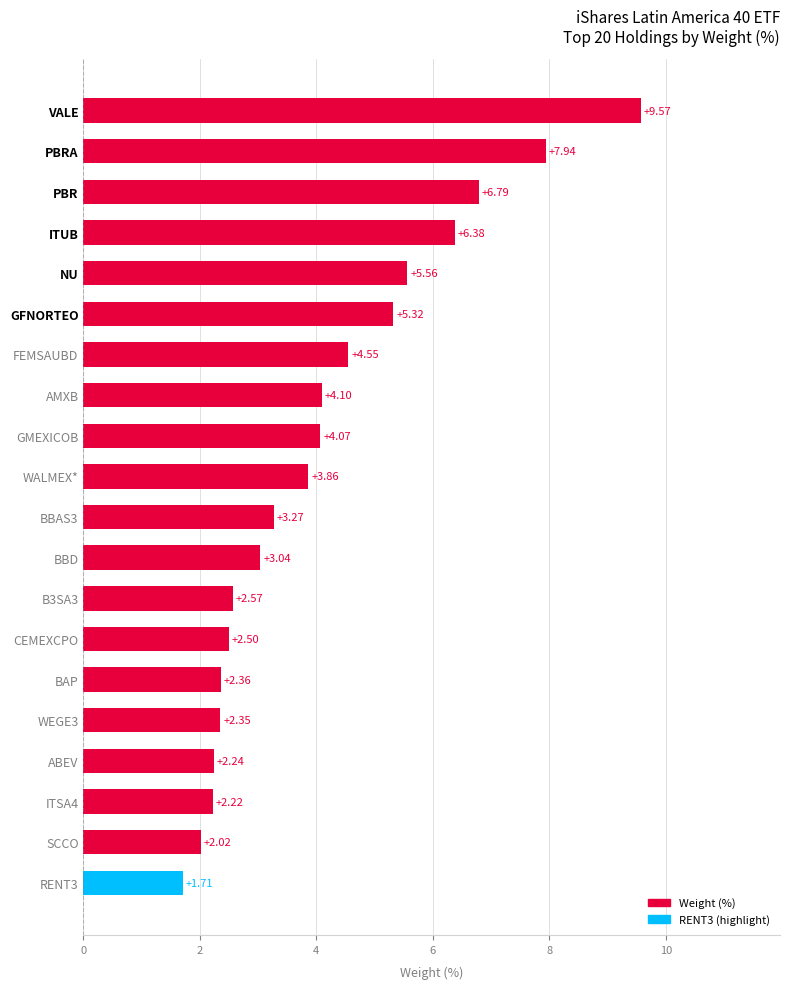

Where is the data nearest to the value 5?

GFNORTEO